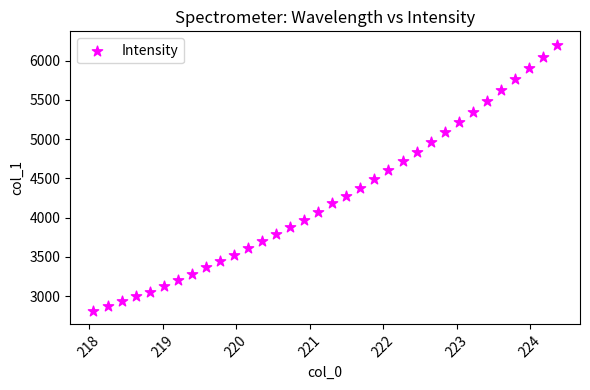

What is the range of X values (max minus min)?

6.3